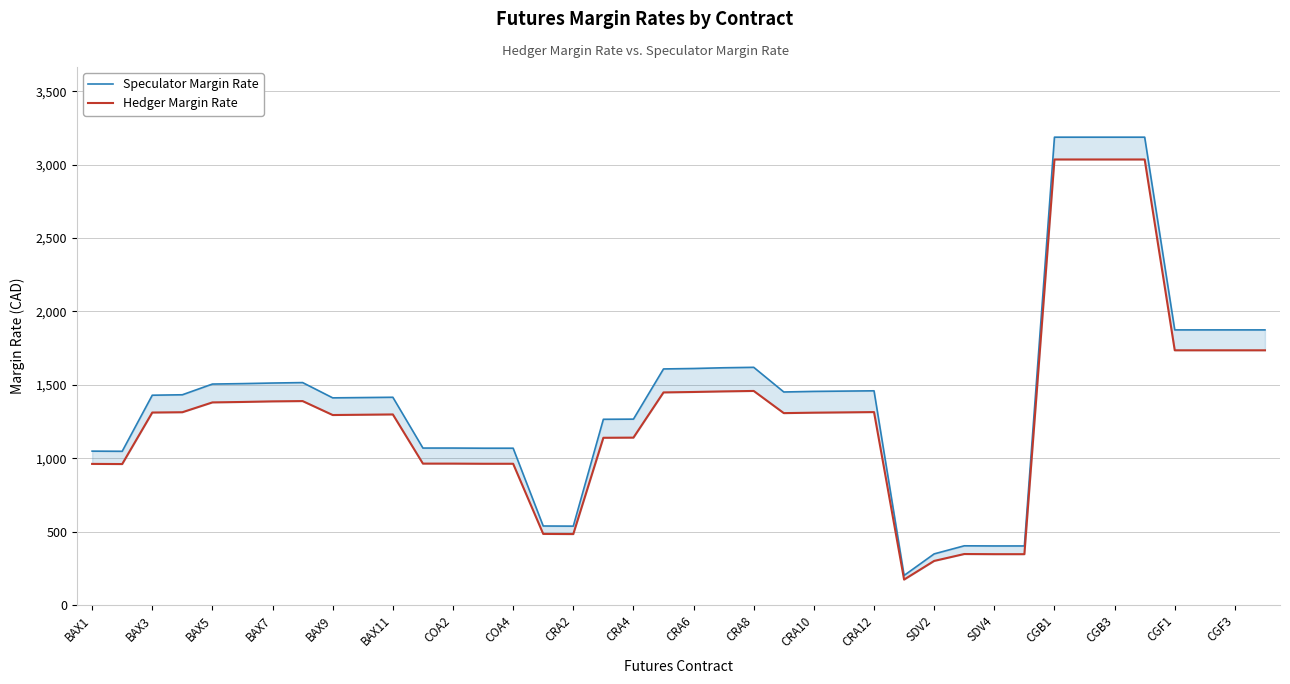

Does the chart display data point markers on the line(s)?

No